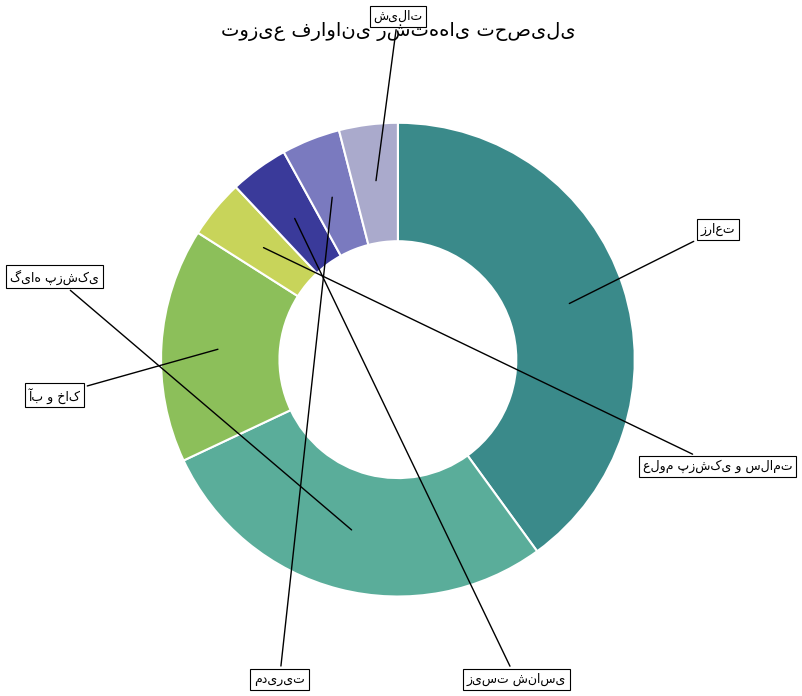

To the nearest percent, what is the difference between the largest and smallest slice percentages?

36%